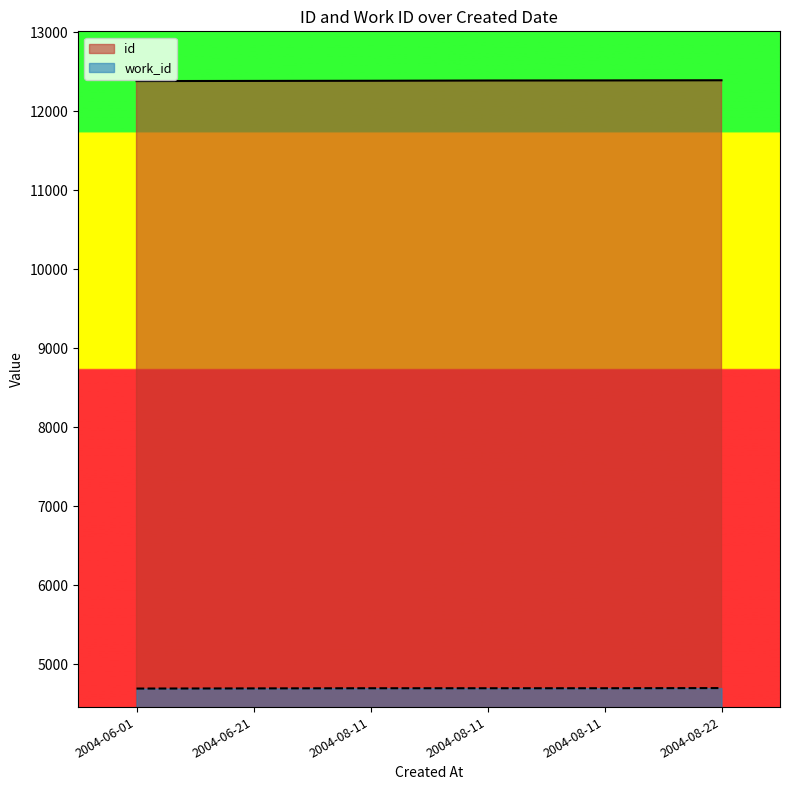

List the labels in order of id value, smallest first.

2004-06-01, 2004-06-21, 2004-08-11, 2004-08-11, 2004-08-11, 2004-08-22